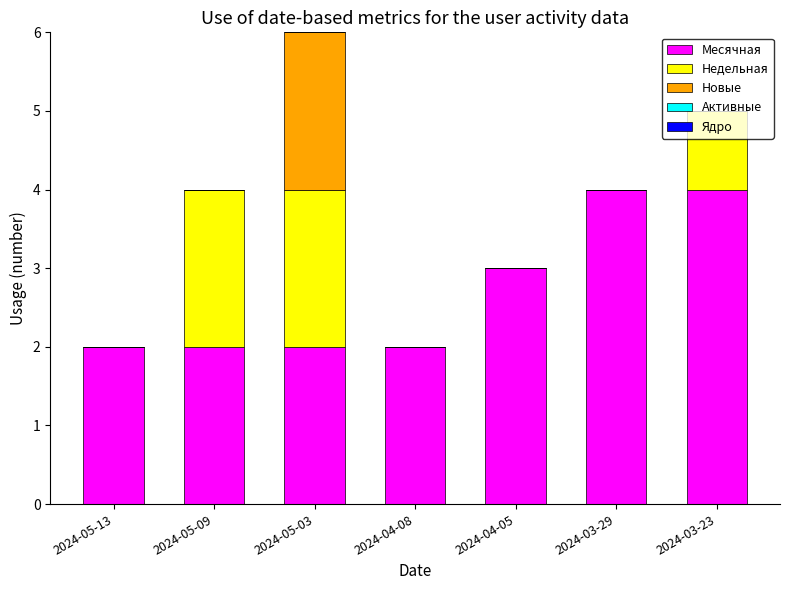

What is the total value across all series at 2024-05-03?

6